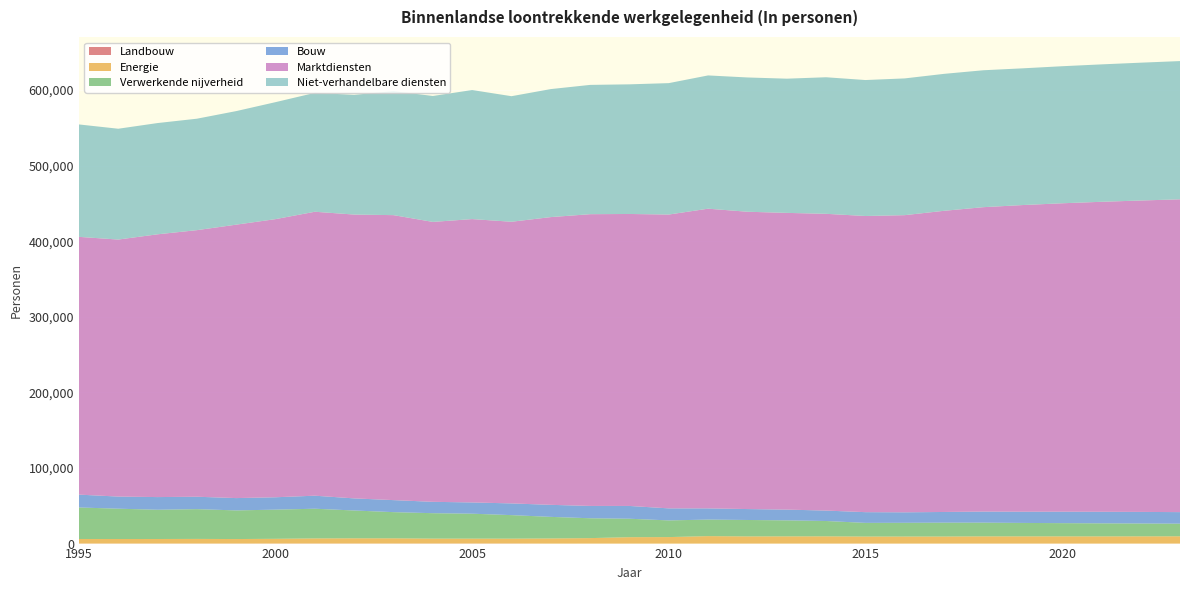

Reading left to right, what are all the values shown in this chart?

Landbouw: 158	160	168	169	164	193	192	188	203	214	224	231	58	76	65	49	81	91	98	99	103	99	97	100	104	108	111	115	119
Energie: 5913	5887	5894	6008	5844	6125	6657	6800	6779	6363	6333	6302	6728	7161	8414	8549	9792	9395	9438	9486	9206	9237	9250	9449	9434	9431	9410	9470	9507
Verwerkende nijverheid: 41705	40104	38694	39374	37881	38570	39269	36783	34603	33627	32979	31111	28538	26263	24391	22058	21860	21734	21184	20280	18079	18151	18319	18144	17793	17488	17250	16973	16720
Bouw: 16983	16036	16756	16417	16283	16380	17228	16001	15907	15031	14874	15491	15915	16304	16899	15919	14819	14448	14216	13800	14178	13881	14145	14648	14812	15147	15297	15339	15266
Marktdiensten: 340973	339968	347598	352624	361708	367920	375600	375456	376970	370271	374825	372577	380636	385922	386230	388680	396443	393288	392509	392544	391755	393078	398391	402652	405669	407973	410043	411926	413774
Niet-verhandelbare diensten: 148697	146593	147151	147420	150199	154727	157266	158335	164053	166580	170702	166074	169325	171016	171474	173821	176268	177613	177519	180634	179844	180873	181141	181106	180837	181279	181764	182304	182860